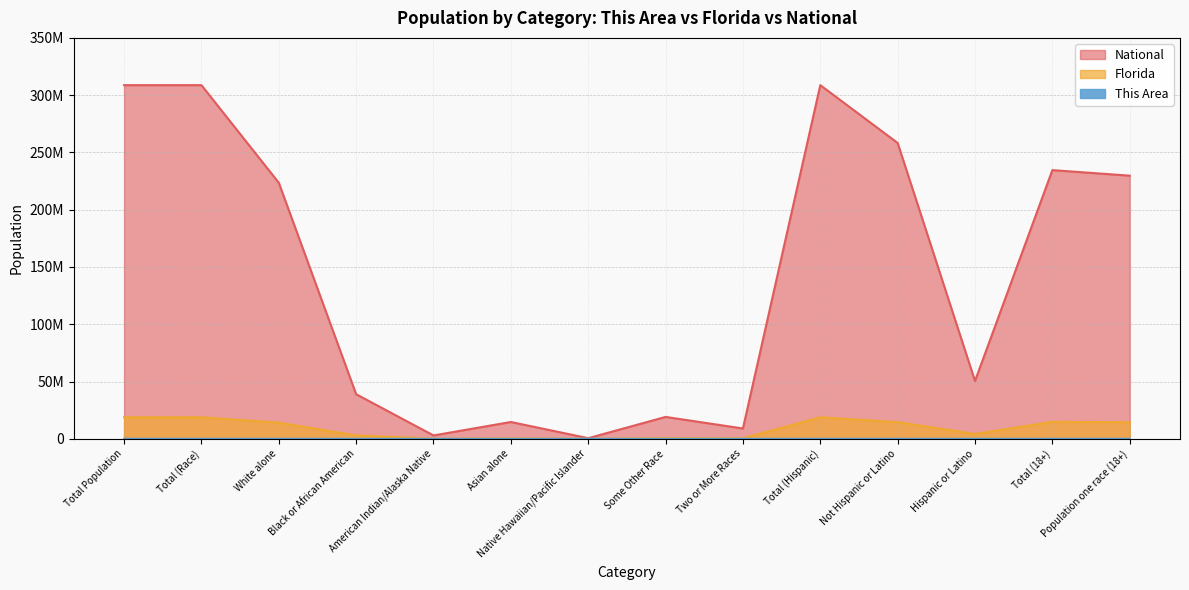

True or false: This Area and Florida cross at least once.

False